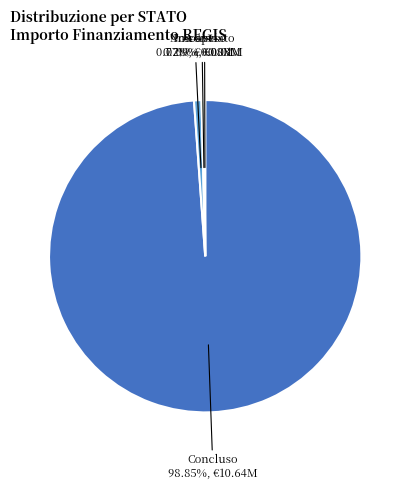

Is there a majority slice in this chart?

Yes